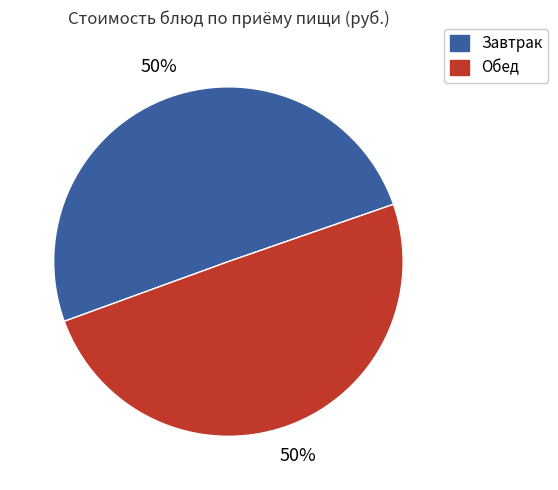

To the nearest percent, what is the average slice percentage?

50%